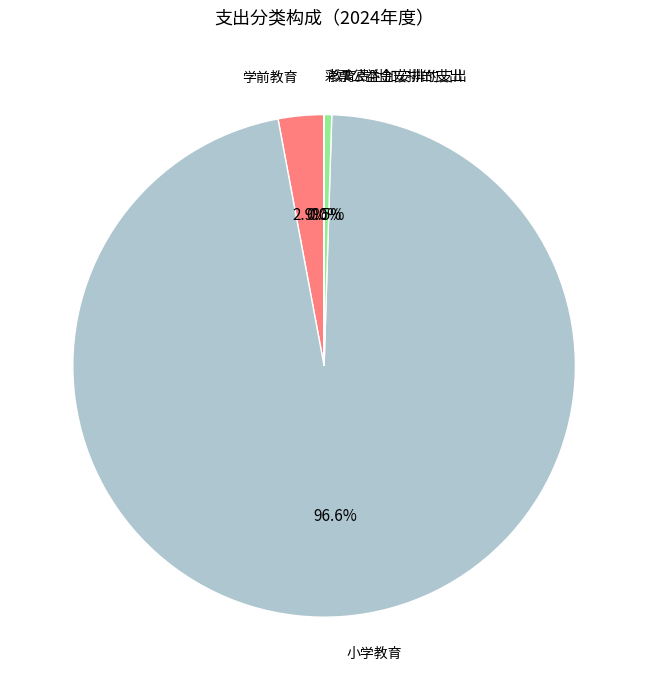

To the nearest percent, what is the average slice percentage?

25%